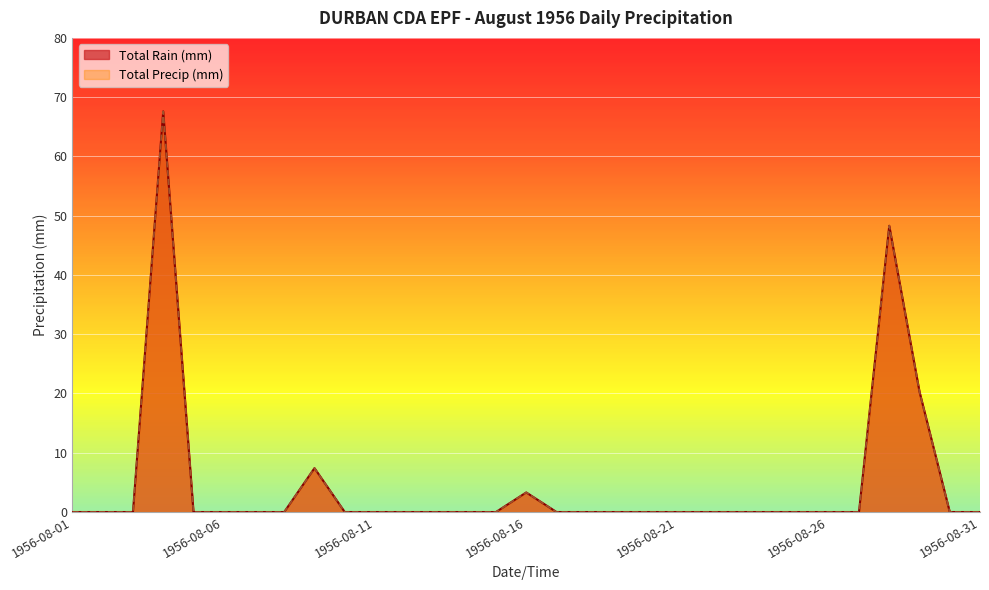

At which category is the sum across all series the highest?

1956-08-04